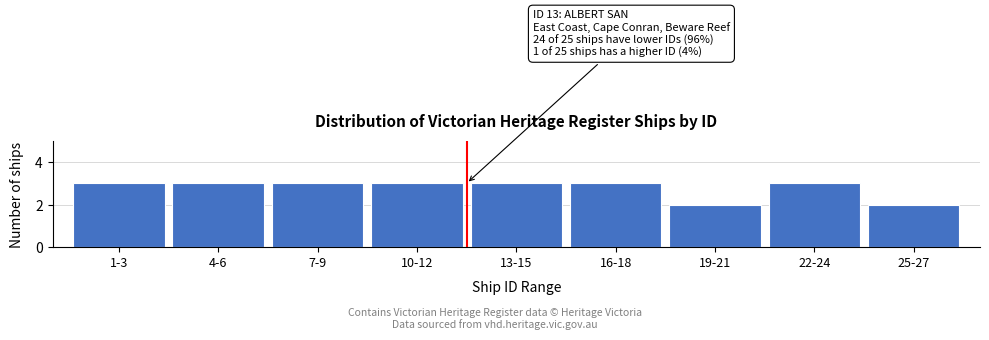

Reading left to right, list all the values displayed in this chart.

1-3=3	4-6=3	7-9=3	10-12=3	13-15=3	16-18=3	19-21=2	22-24=3	25-27=2